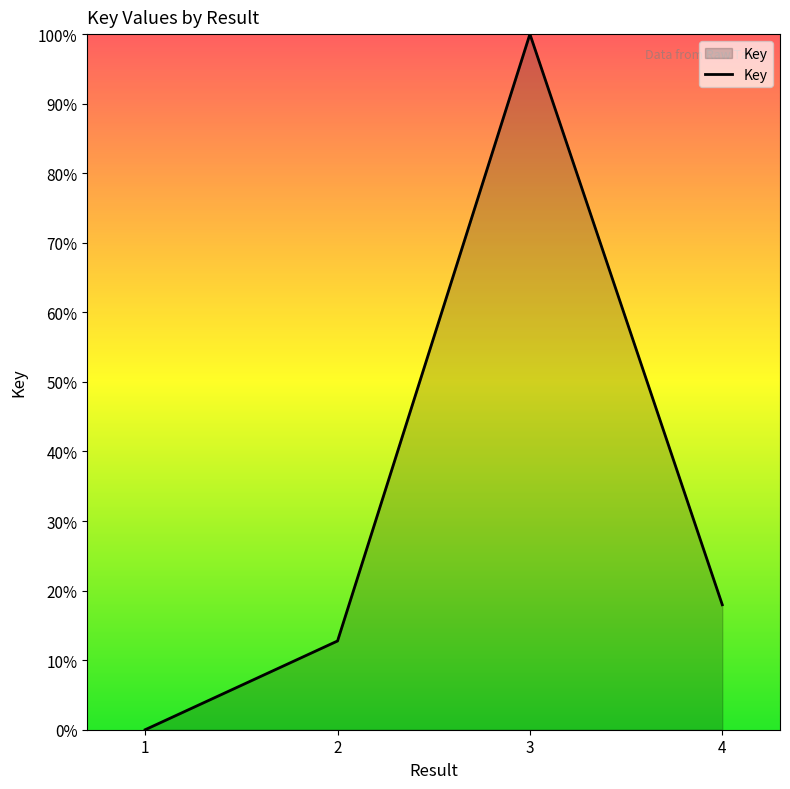

What is the difference between the maximum and minimum values?

100.0